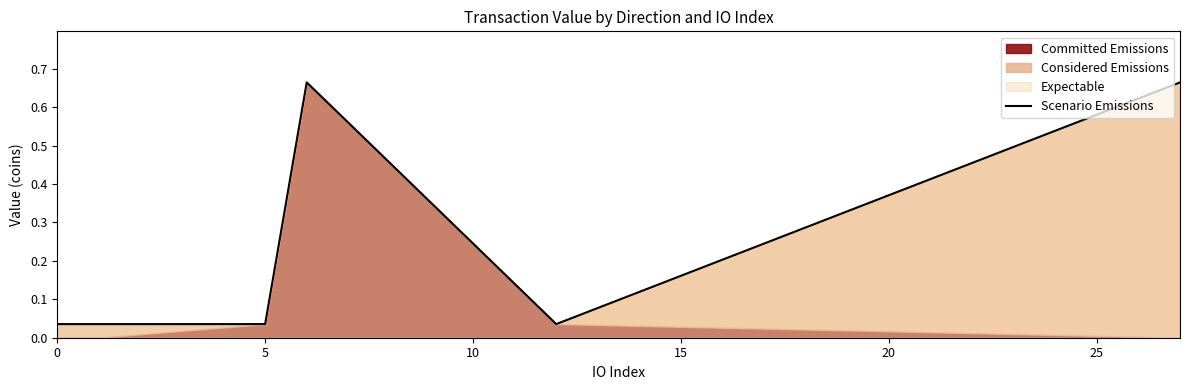

Reading left to right, what are all the values shown in this chart?

0.0	0.0	0.0	0.7	0.0	0.7